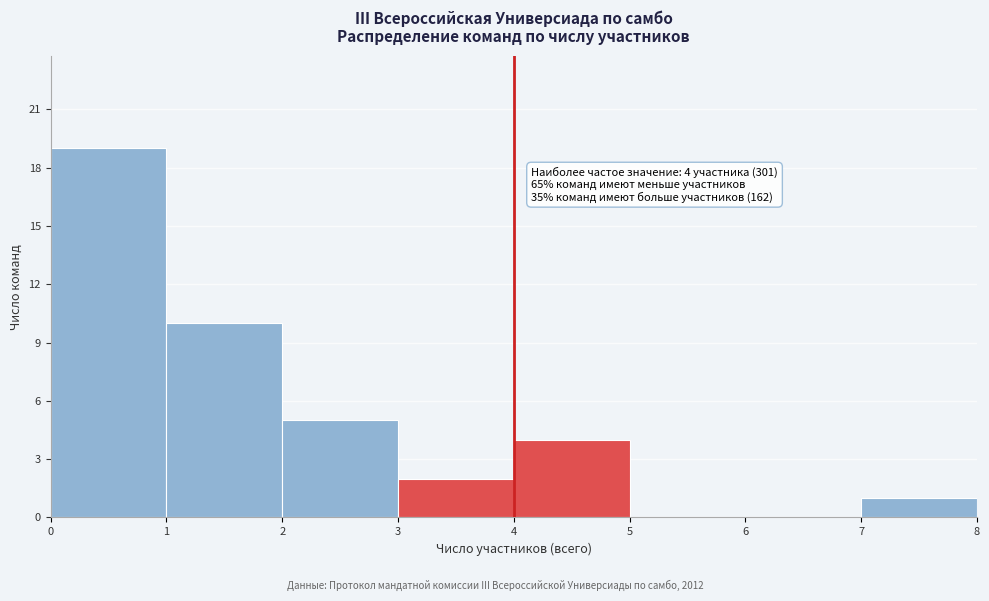

Which range on the x-axis has the tallest bar?

0 to 1